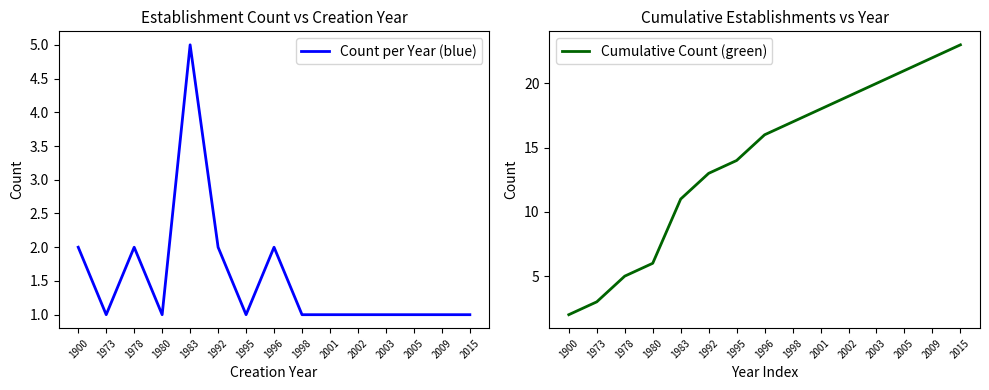

What is the lowest value of the Count per Year (blue) series?

1